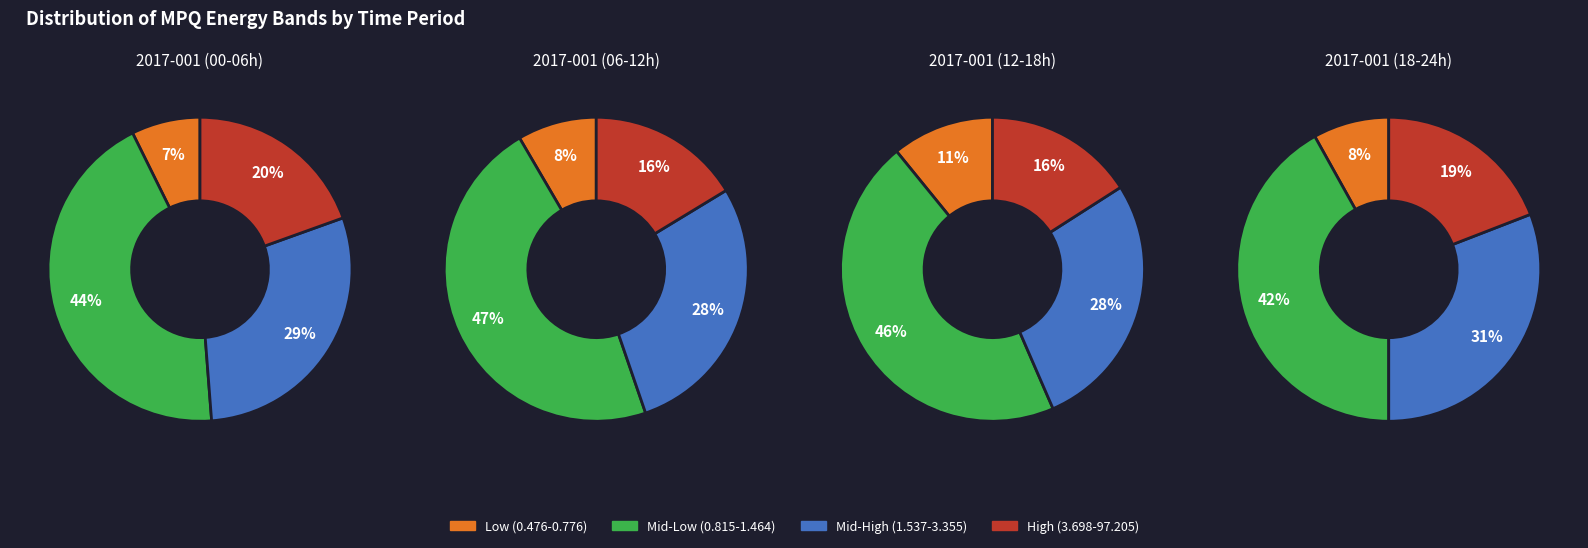

Does 1 represent more than half of the total?

No